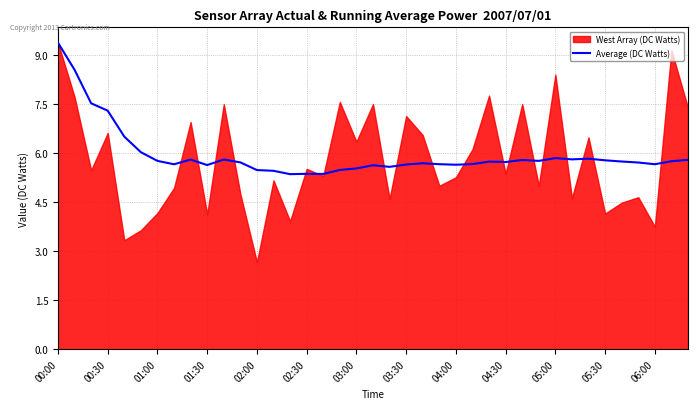

Where is Average (DC Watts) nearest to the value 7?

00:30